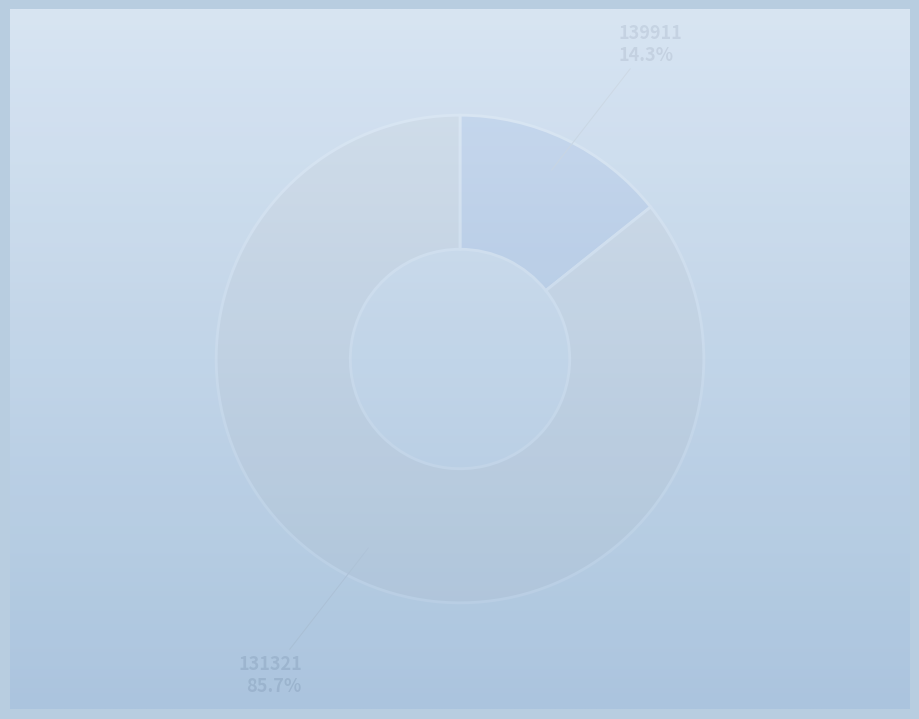

To the nearest percent, what portion does 131321 represent?

86%